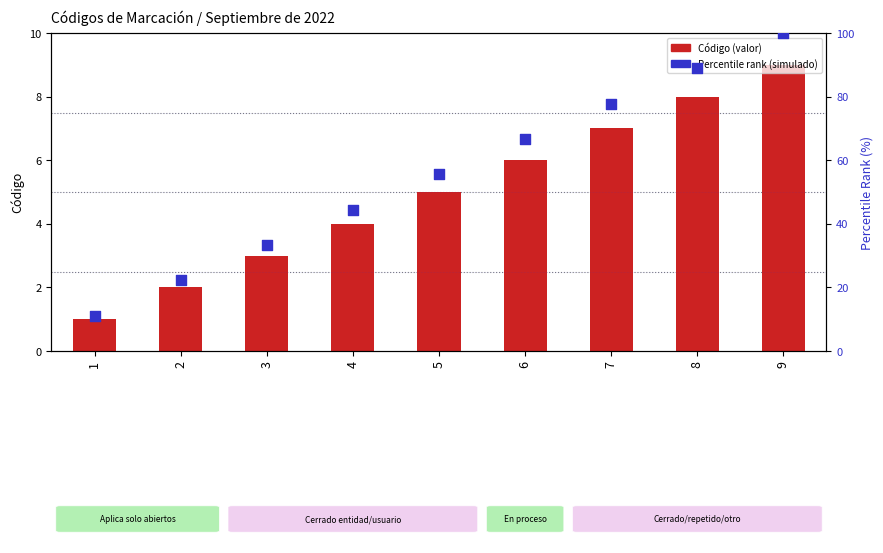

What are all the series names shown in the legend?

Código, Percentile rank